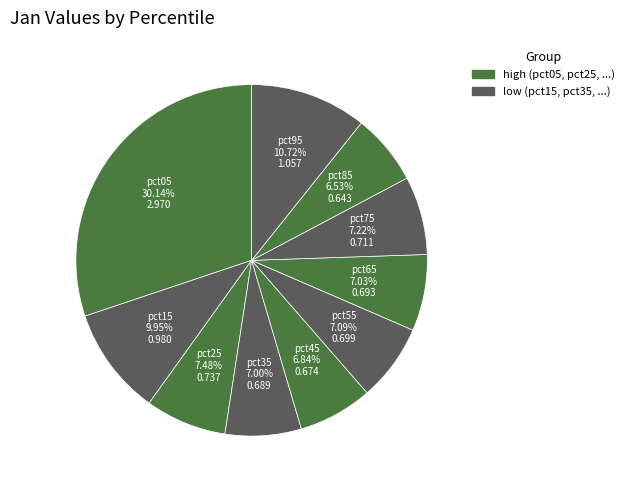

Is the sum of pct65 and pct75 greater than half?

No